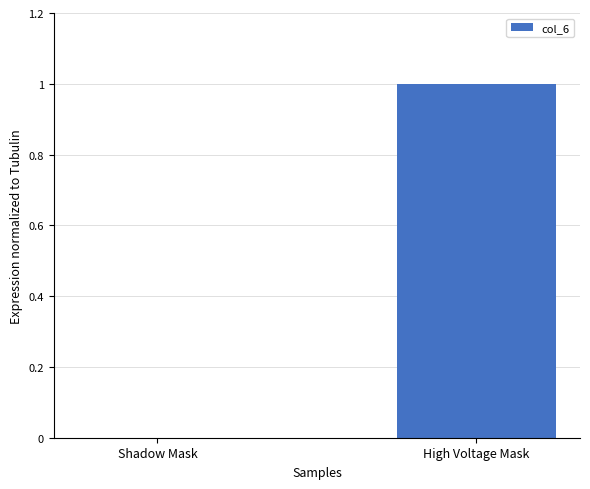

What is the change in value from Shadow Mask to High Voltage Mask?

+1